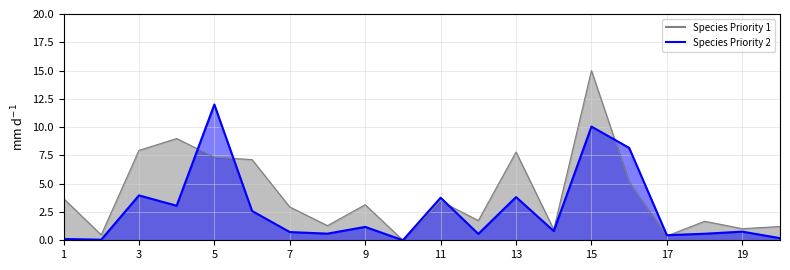

What is the difference between the second highest and minimum values?

9.0